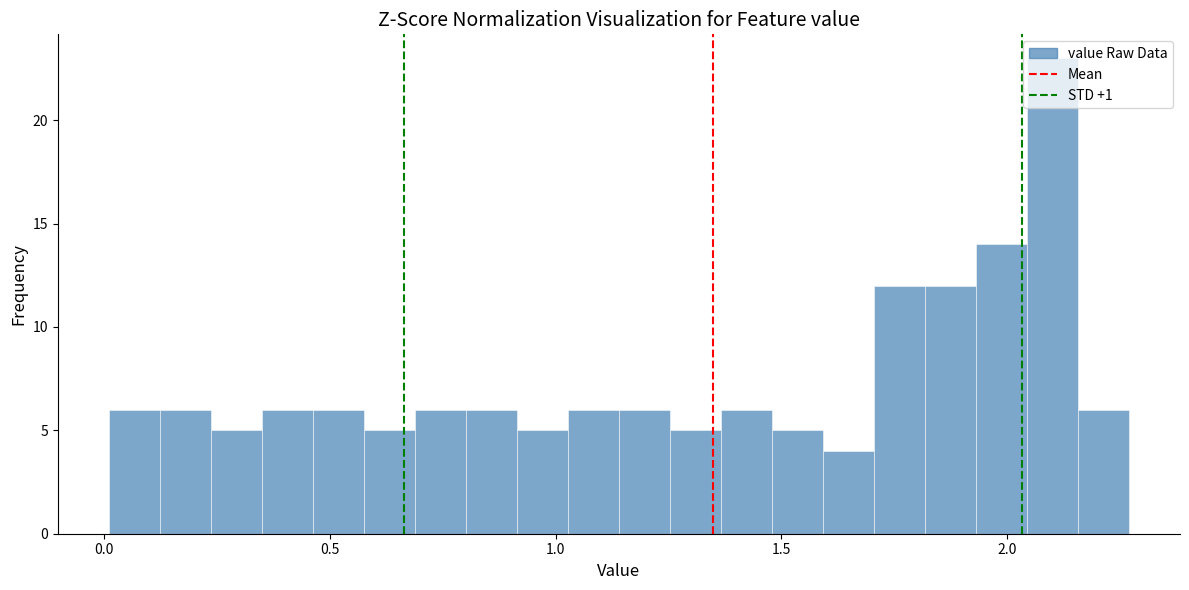

Around what value on the x-axis is the tallest bar? Give the approximate position of its centre, as read against the axis.

2.10